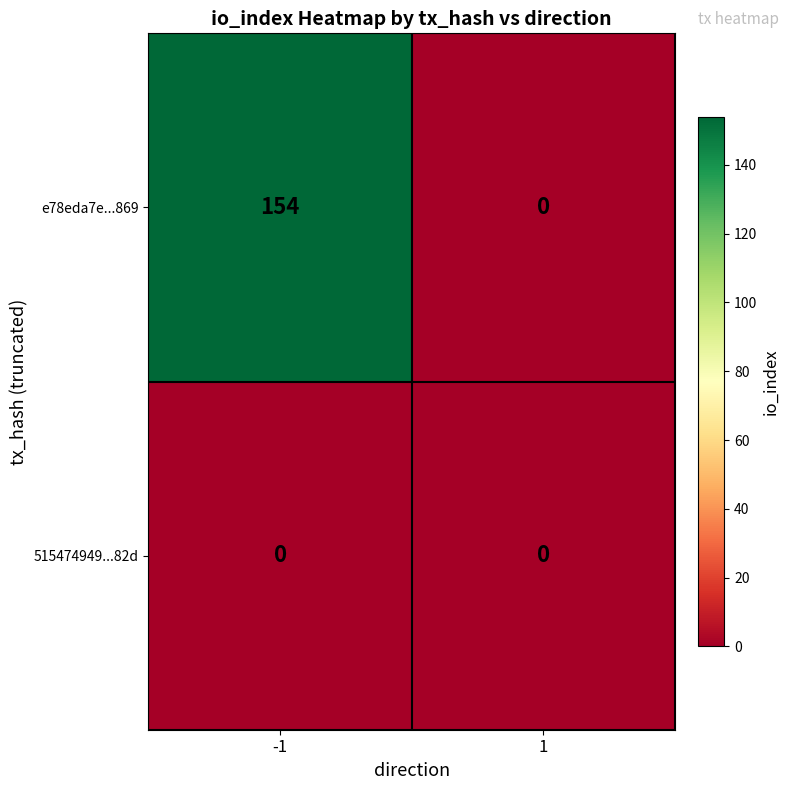

How many series are shown in this chart?

2